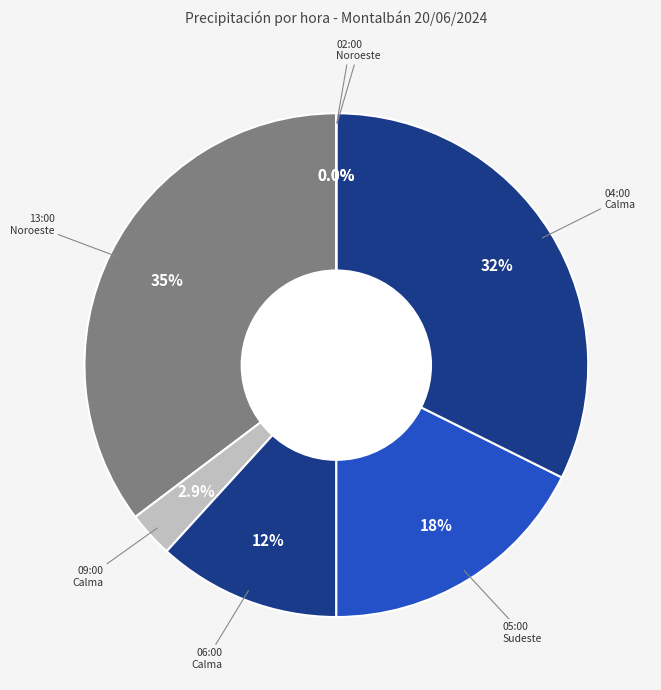

True or false: 02:00 Noroeste accounts for 0% of the total.

True